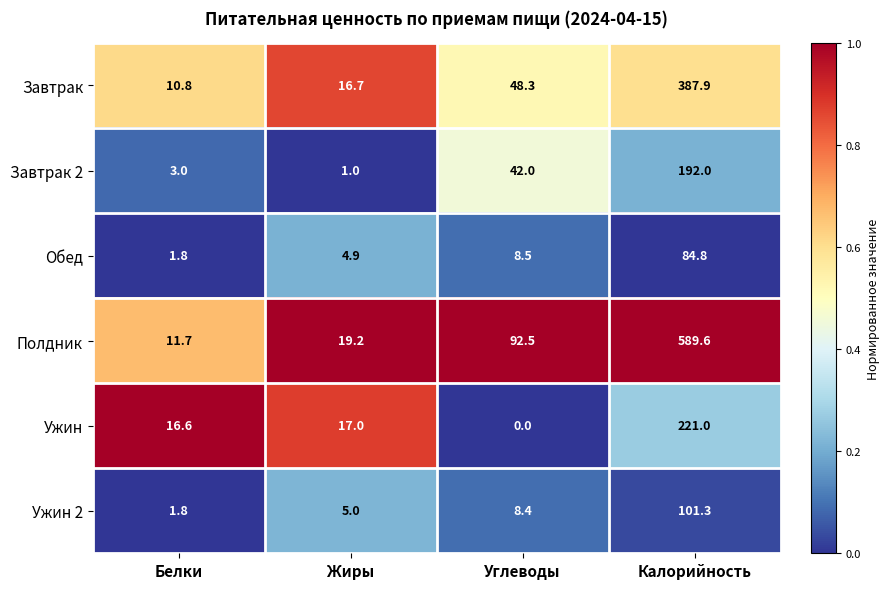

Rank the series by their maximum value, from highest to lowest.

Полдник, Завтрак, Ужин, Завтрак 2, Ужин 2, Обед